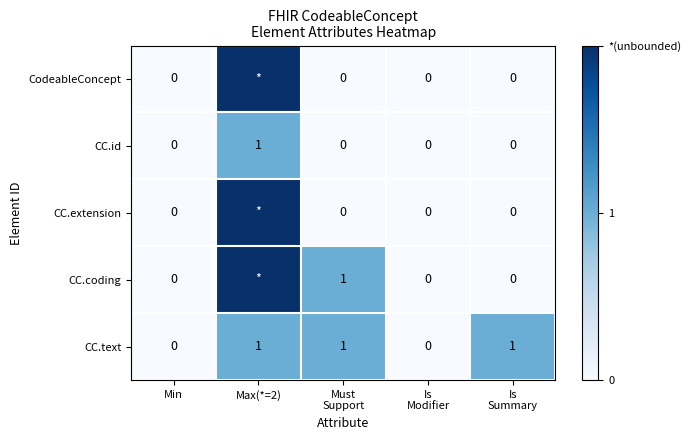

Is it true that CC.id equals 1 at Max(*=2)?

True